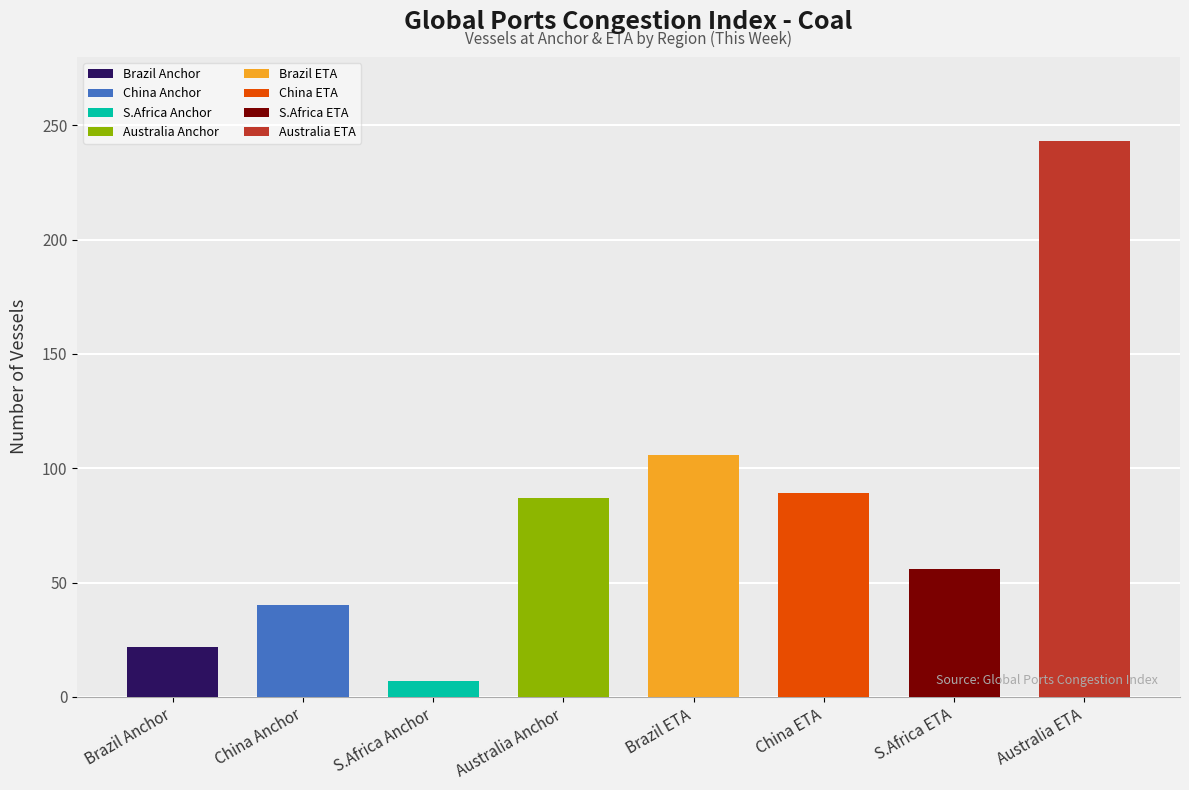

What is the spread (max minus min) of values at Australia?

156